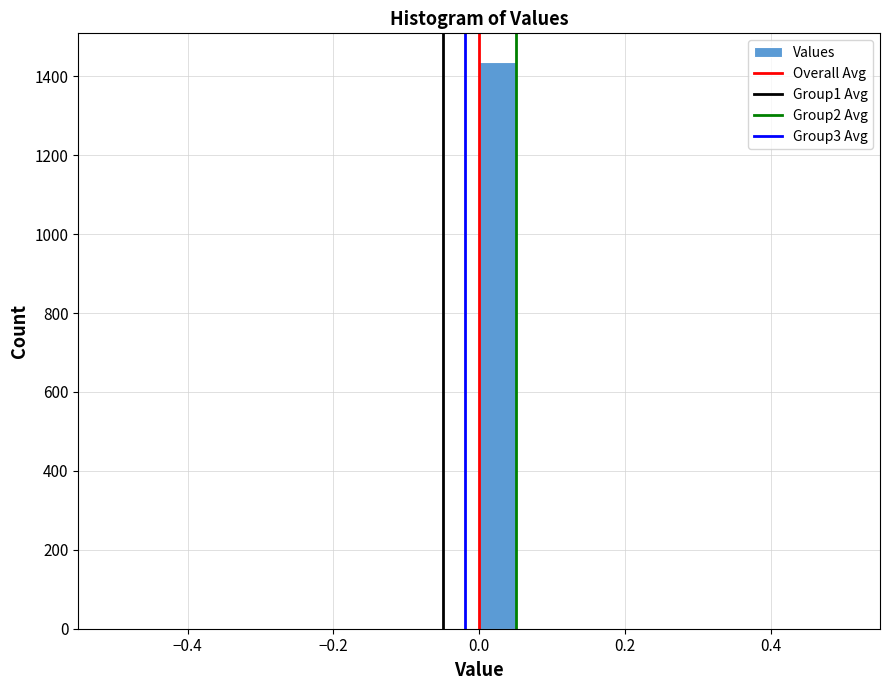

Around what value on the x-axis is the tallest bar? Give the approximate position of its centre, as read against the axis.

0.02